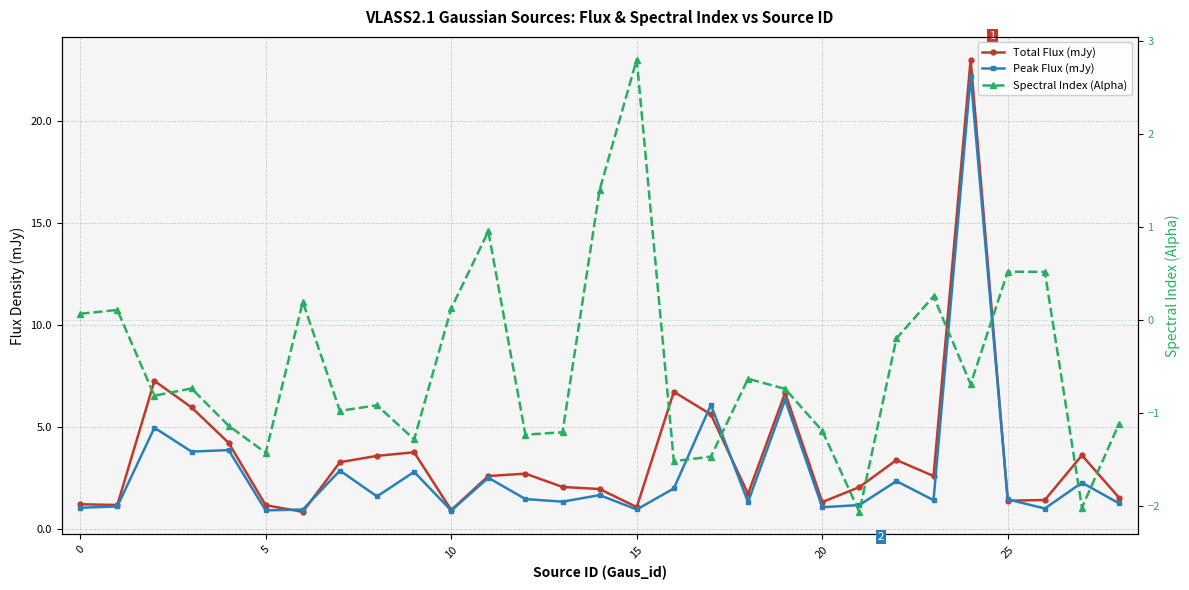

How many lines are shown in the chart?

3